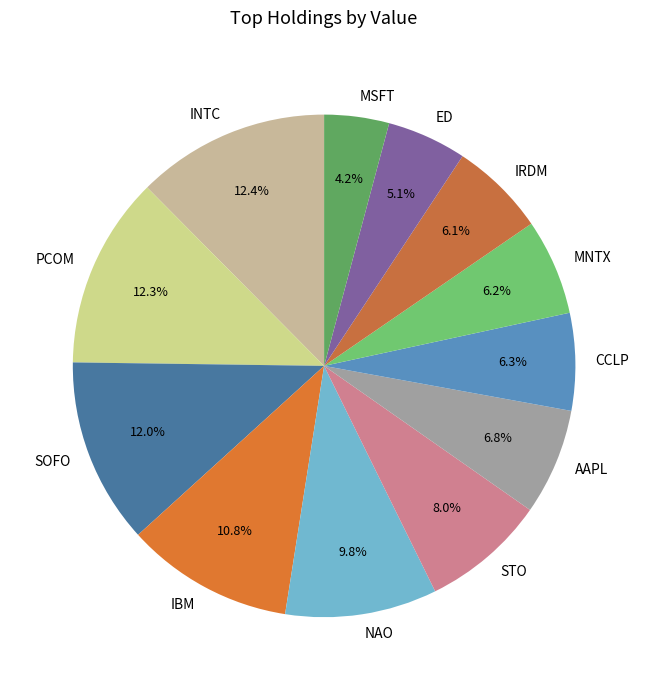

What percentage is the SOFO slice, to the nearest percent?

12%